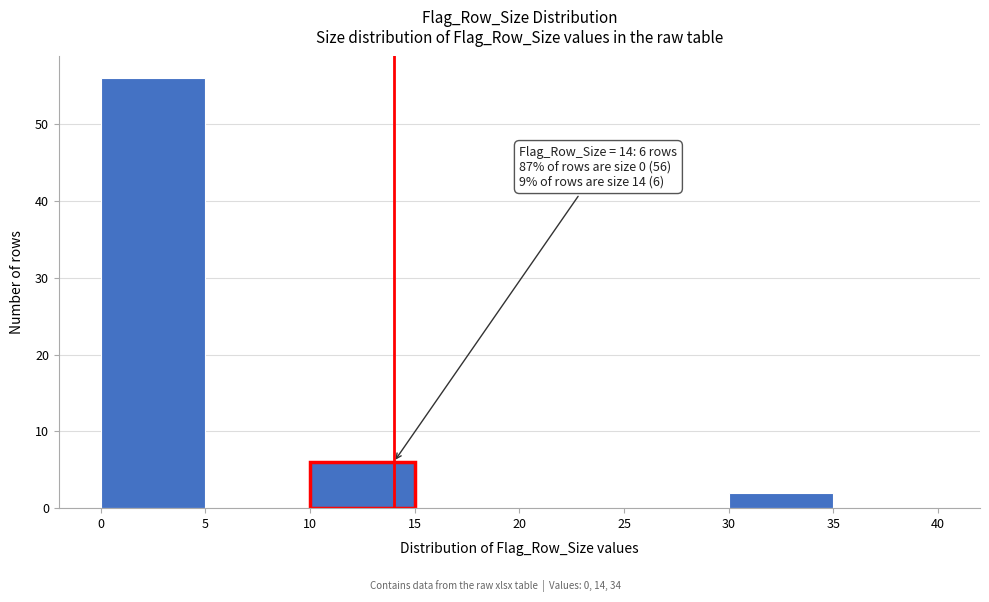

Over which range of the x-axis is the bar tallest?

0 to 5